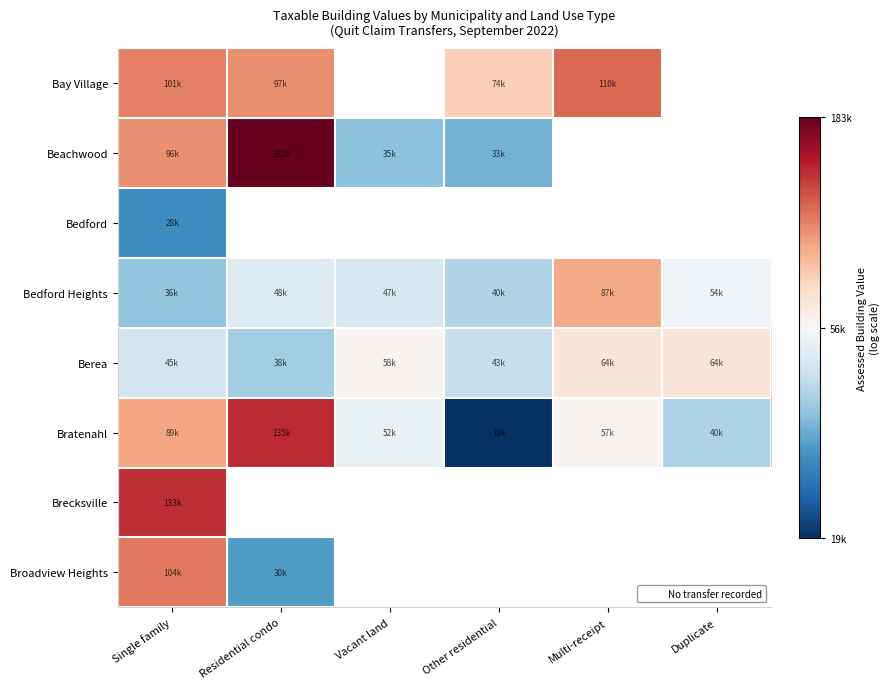

The Broadview Heights series shows 2.5 at Residential condo. True or false?

False